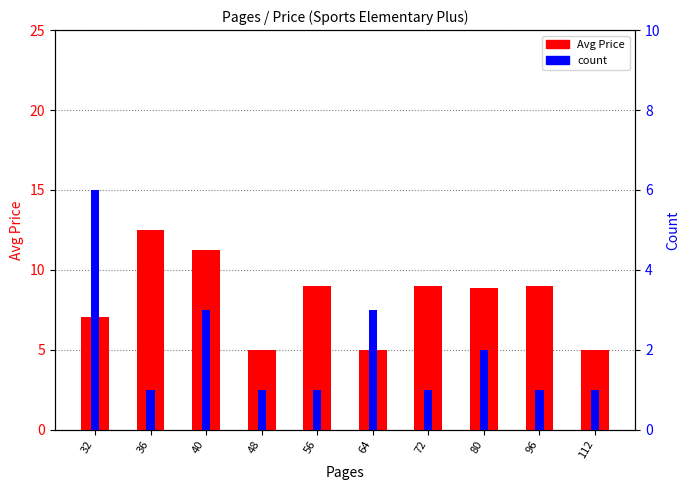

The Avg Price series shows 8.9 at 80. True or false?

True